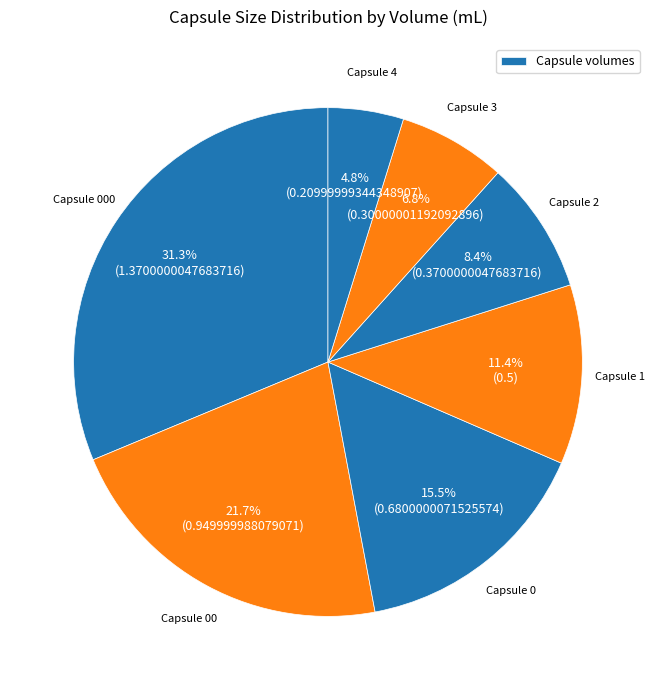

Rank the categories by value from lowest to highest.

Capsule 4, Capsule 3, Capsule 2, Capsule 1, Capsule 0, Capsule 00, Capsule 000